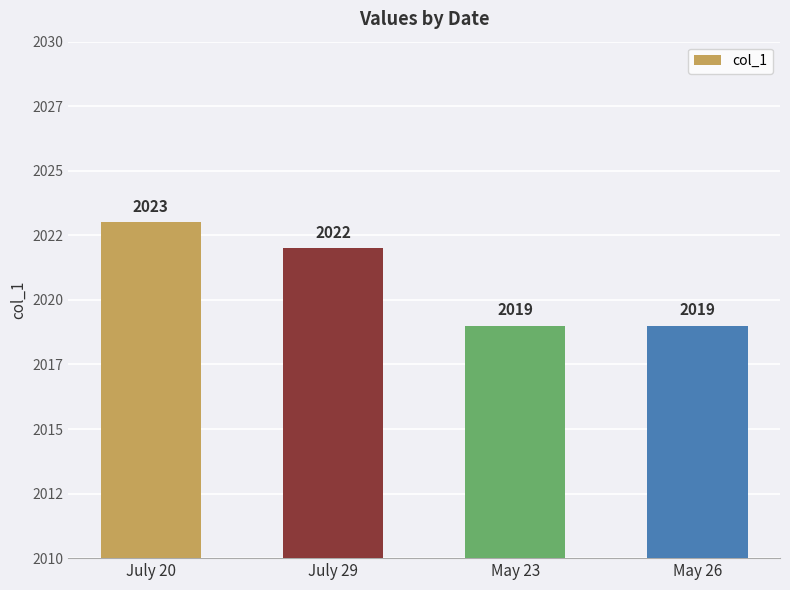

At which label does the data first exceed 2022?

July 20